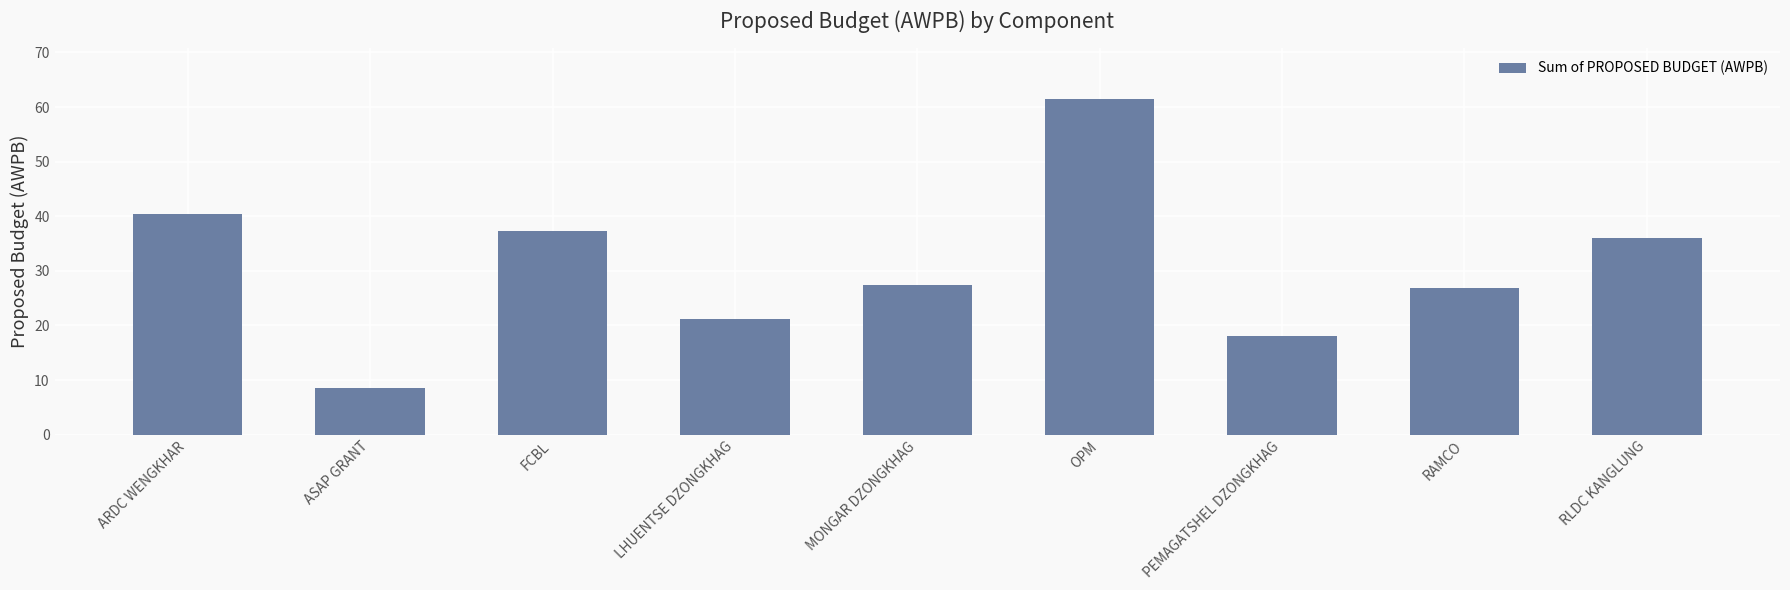

What is the change in value from RAMCO to RLDC KANGLUNG?

+9.1